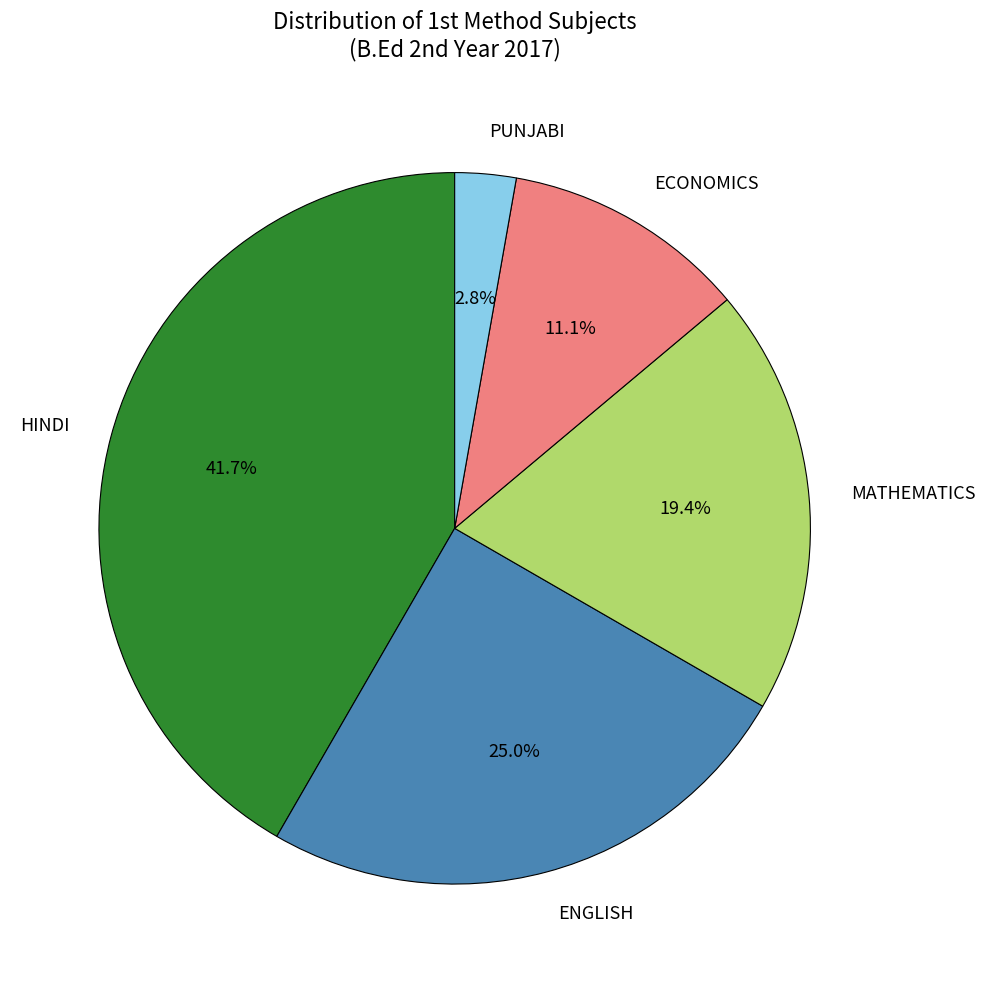

To the nearest percent, what is the difference between the largest and smallest slice percentages?

39%